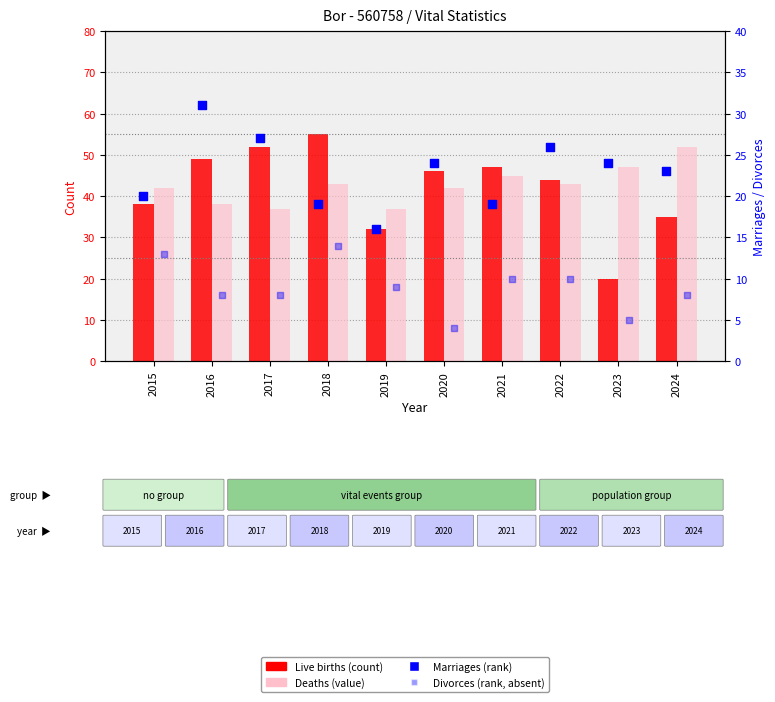

Which series has the largest total across all categories?

Deaths